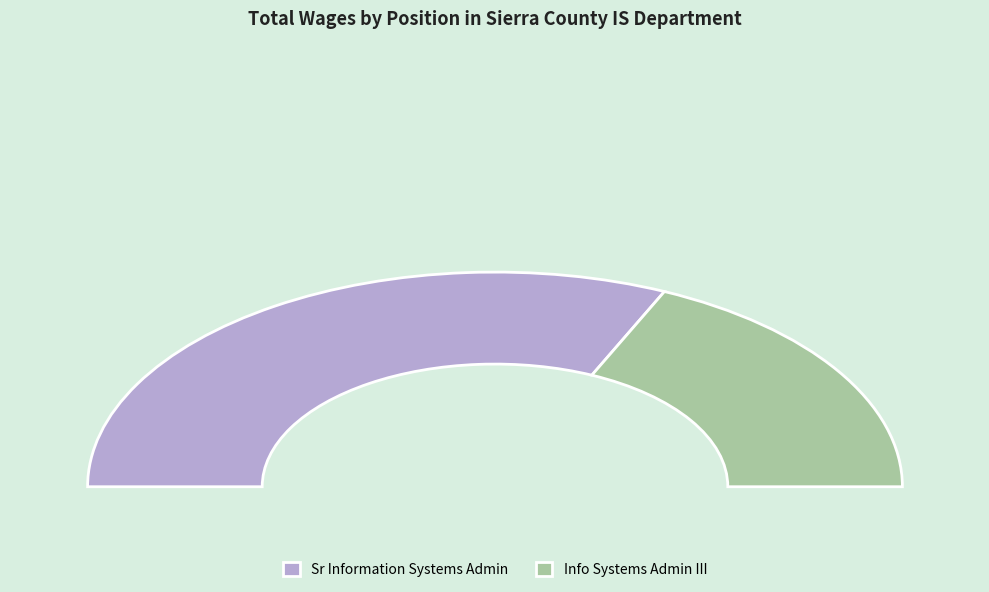

What percentage do Sr Information Systems Admin and Info Systems Admin III together represent?

100.0%